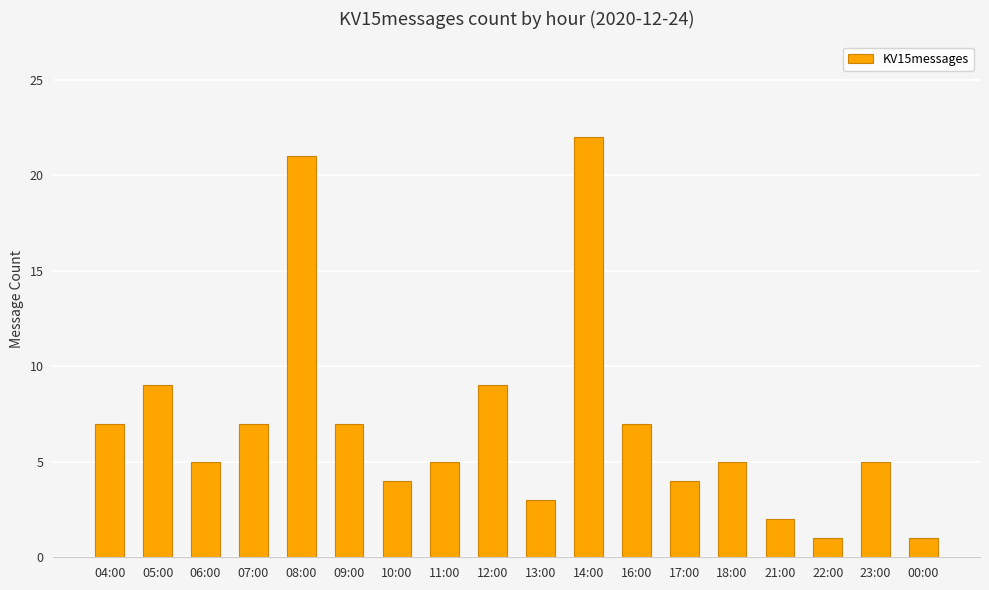

What is the average value?

7